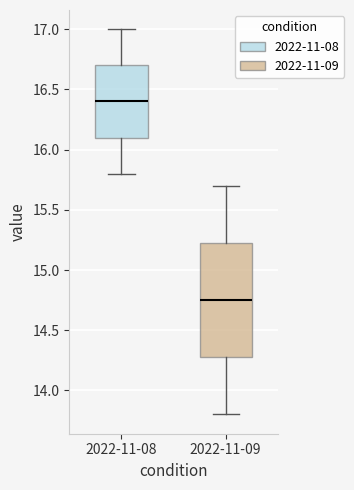

Where does the lower whisker of the box for 2022-11-08 end on the y-axis? The values are not printed on the chart, so give them approximately, as read against the axis.

15.80